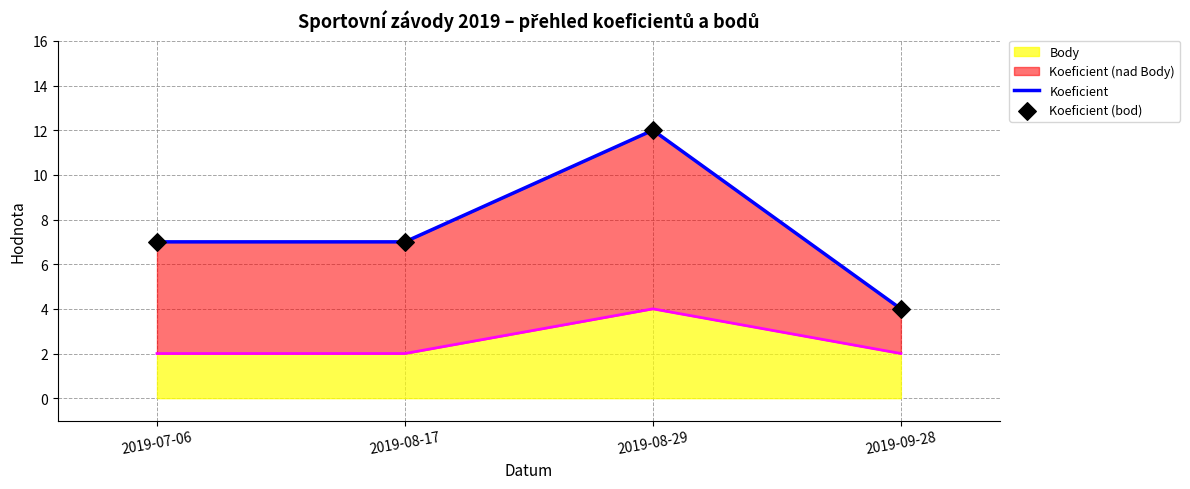

What is the total value across all series at 2019-09-28?

10